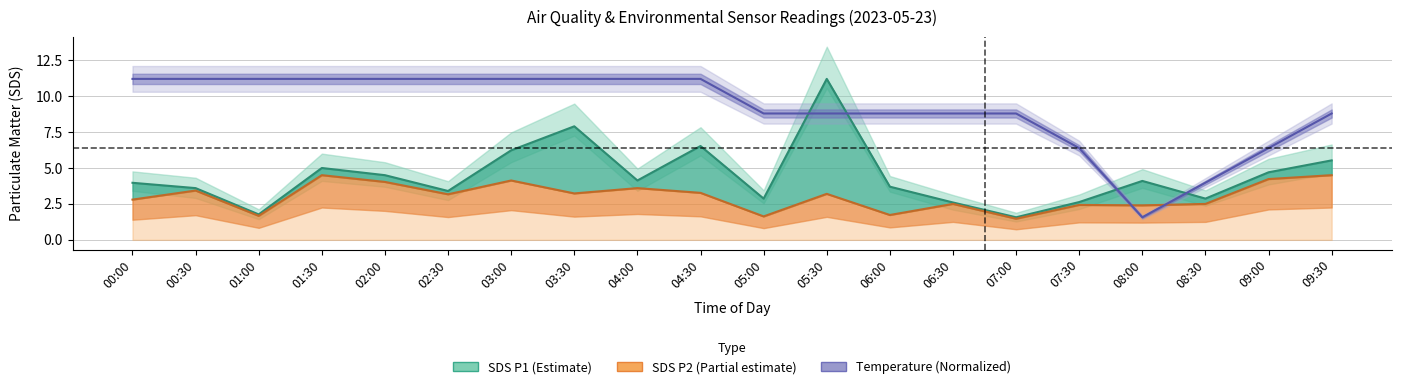

Which series has the widest spread of values?

sds_p1